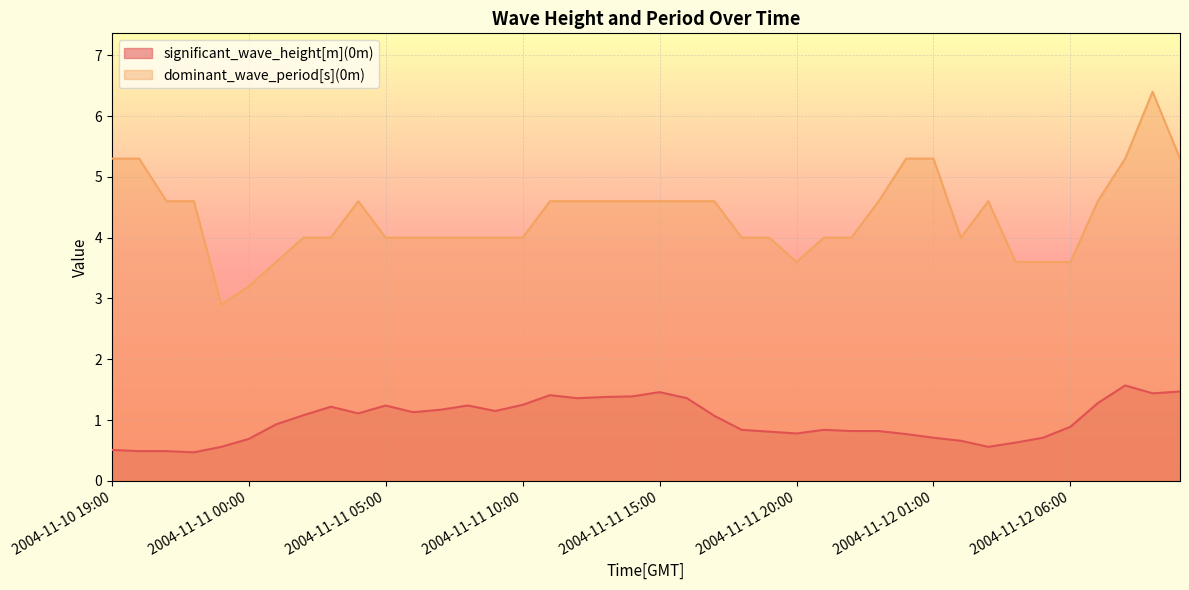

True or false: dominant_wave_period[s](0m) and significant_wave_height[m](0m) cross at least once.

False